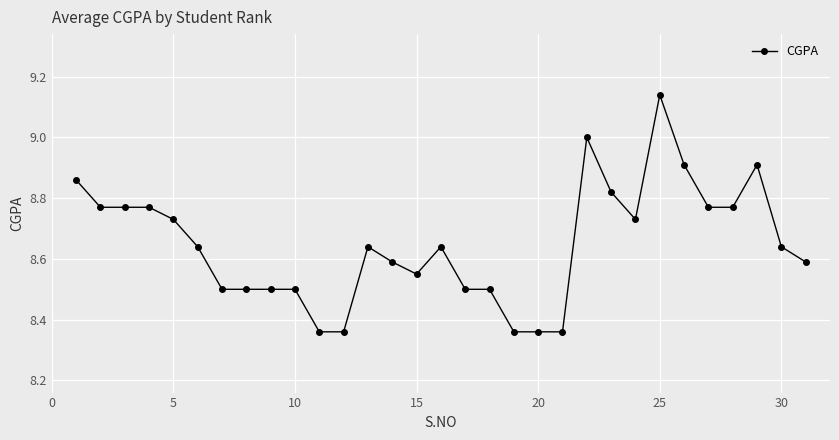

What is the difference between the maximum and minimum values?

0.8